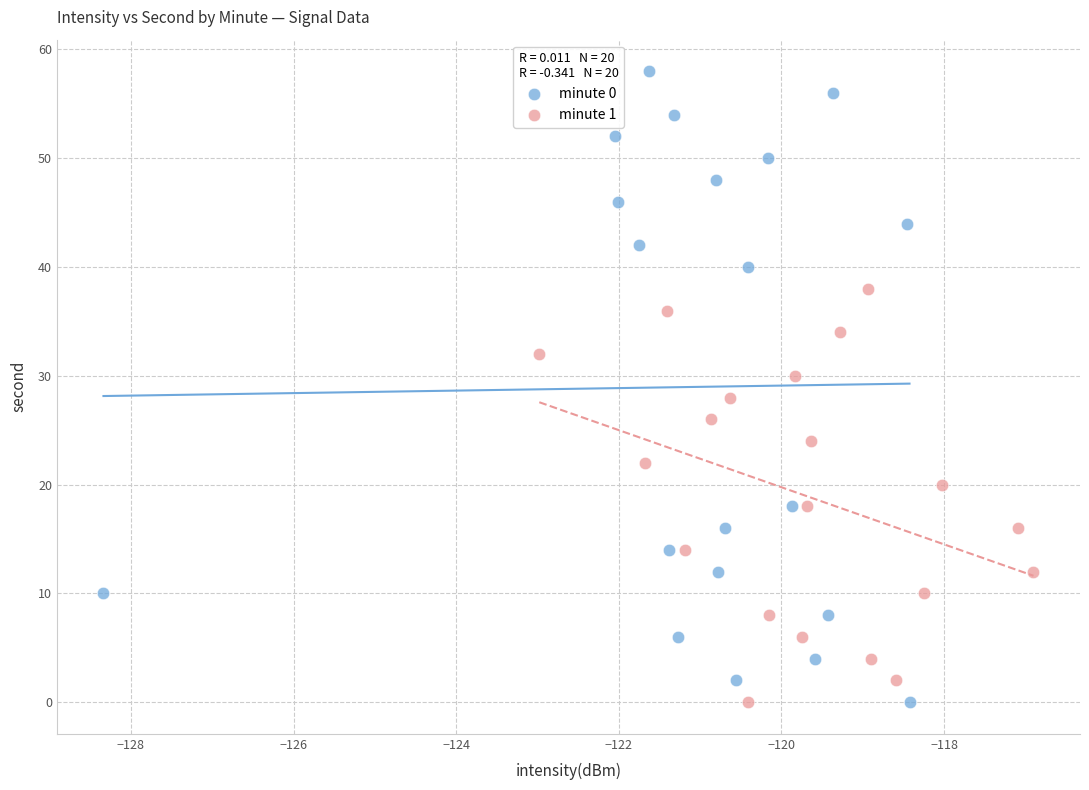

What are all the series names shown in the legend?

minute 0, minute 1